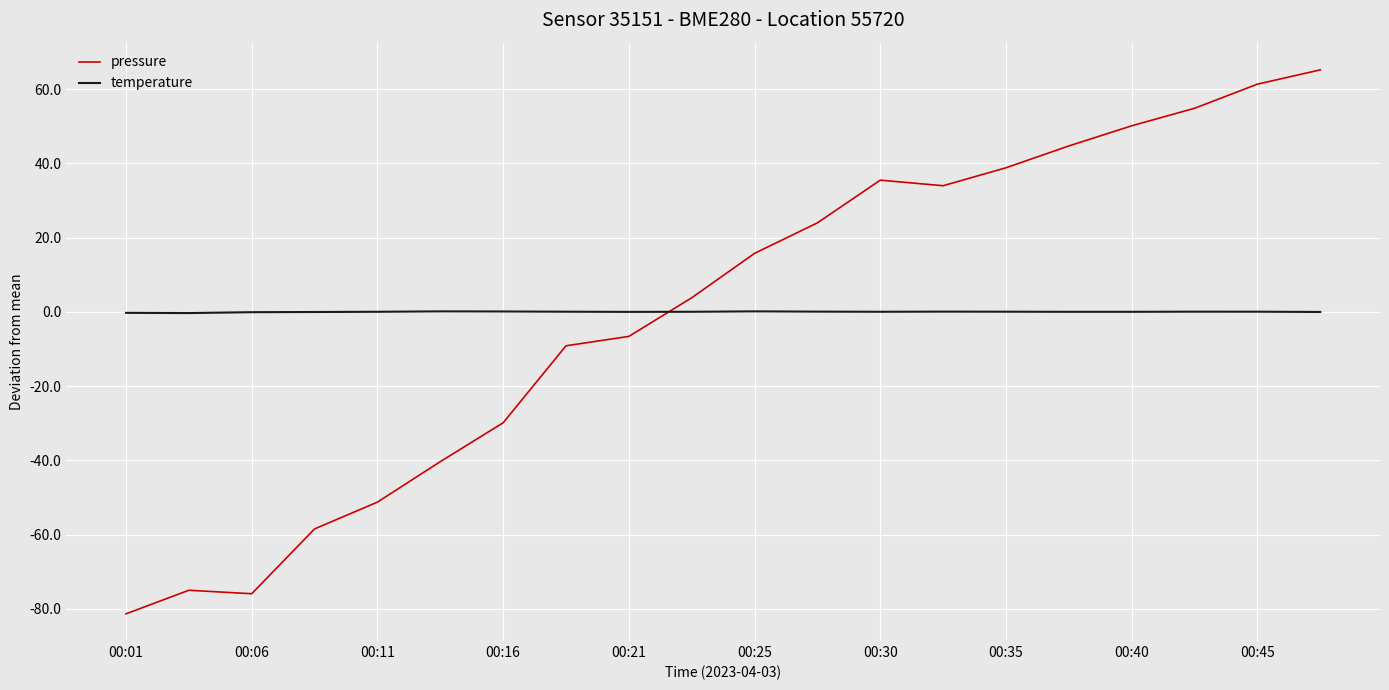

List the series in order of their peak value, highest first.

pressure, temperature